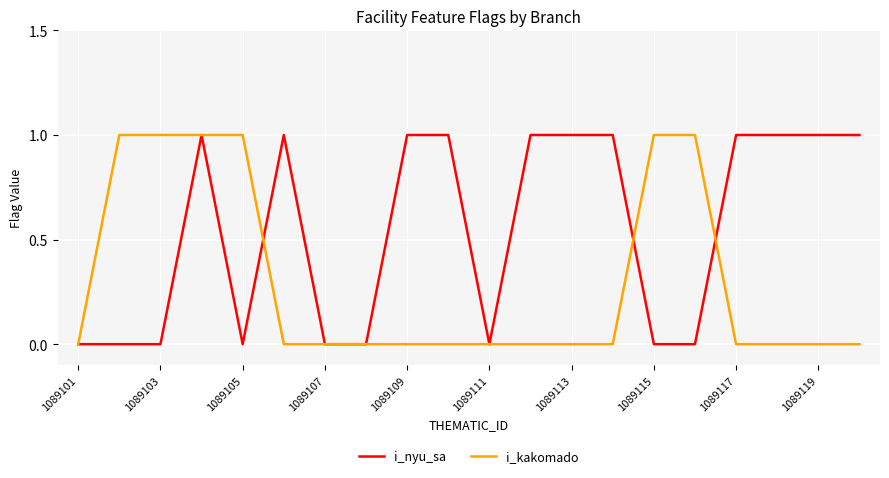

List the series in order of their overall mean, lowest first.

i_kakomado, i_nyu_sa